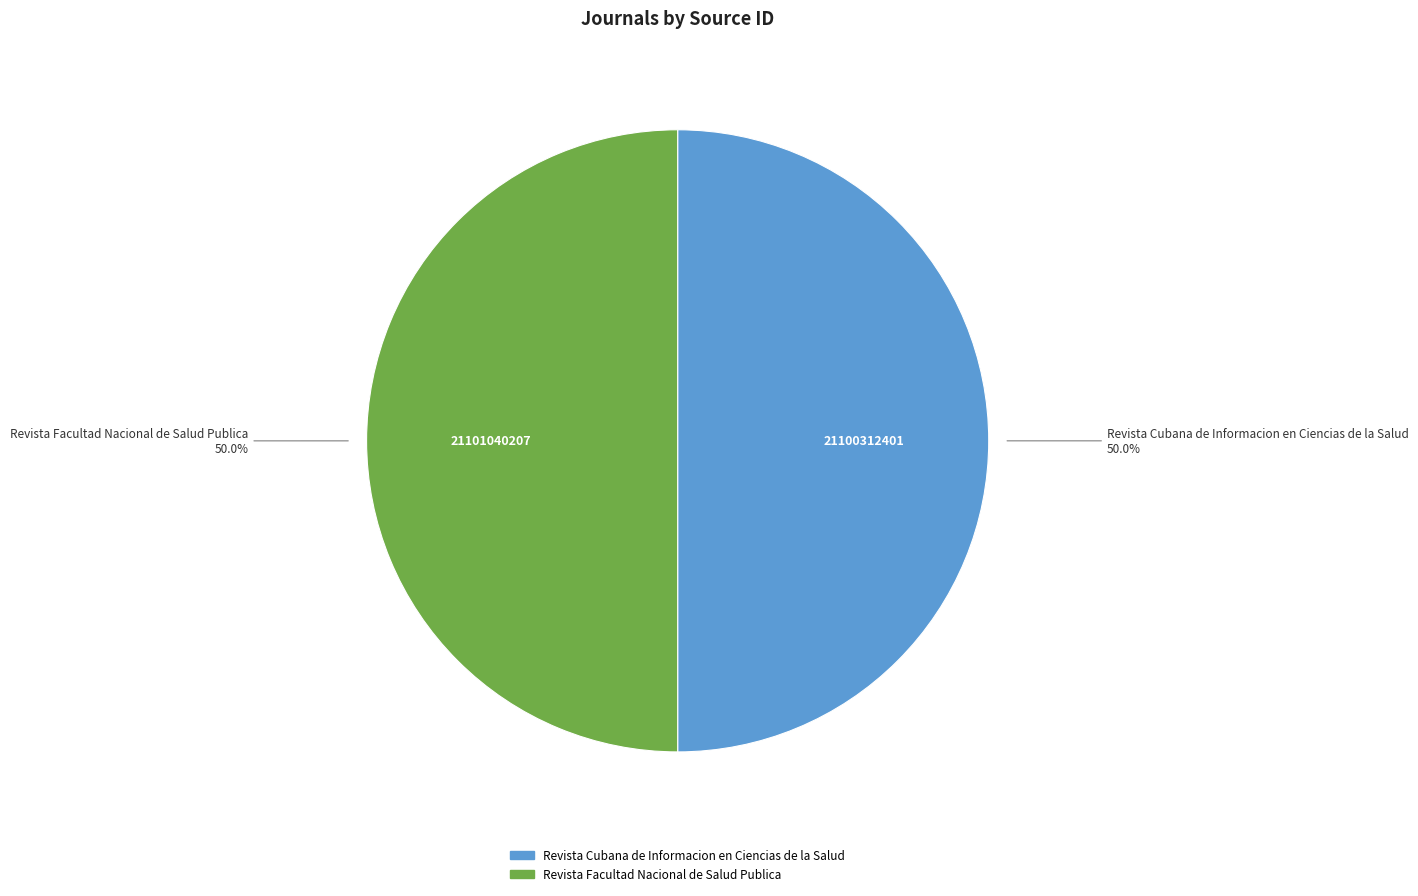

Combined, what portion of the pie is Revista Facultad Nacional de Salud Publica and Revista Cubana de Informacion en Ciencias de la Salud?

100.0%